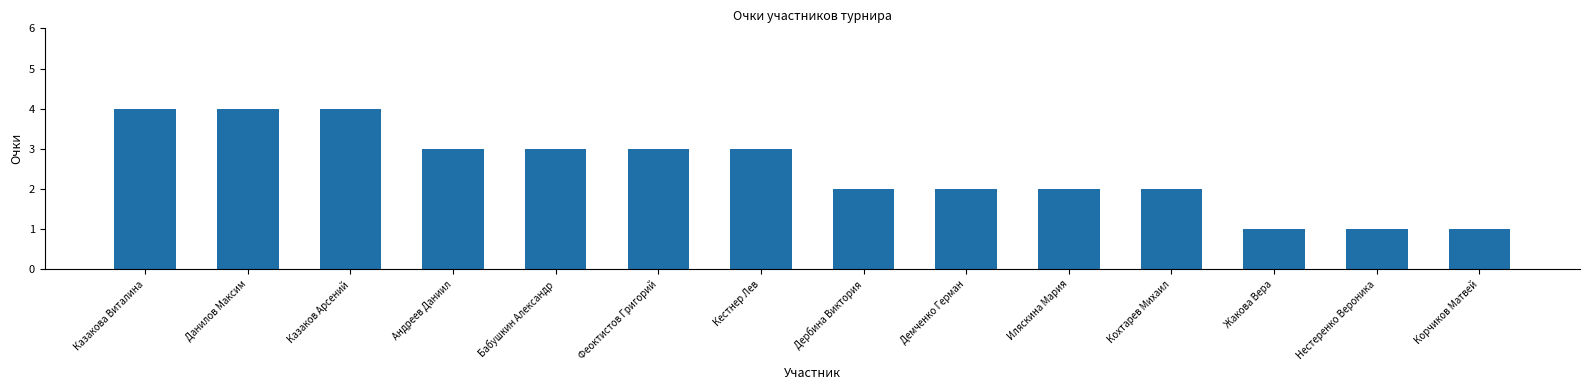

True or false: the data shows 1 at Кестнер Лев.

False